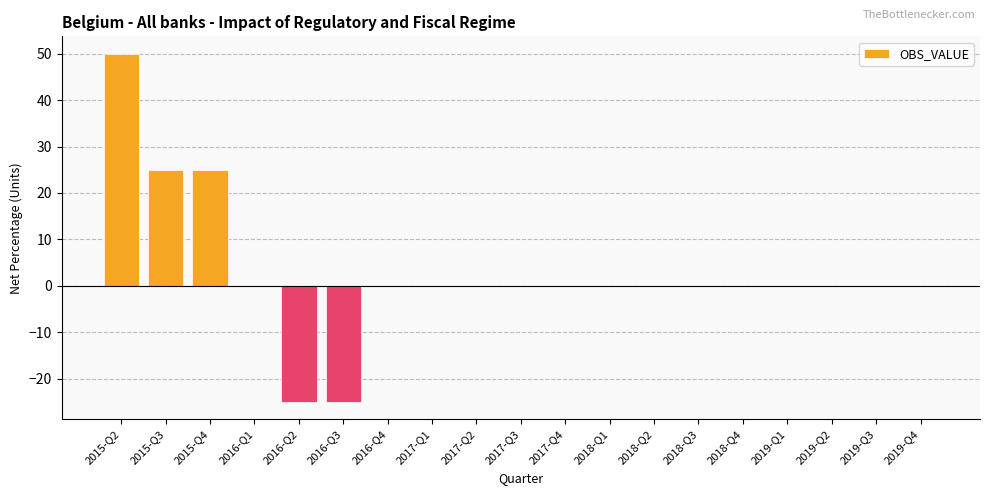

What is the change in value from 2015-Q4 to 2016-Q2?

-50